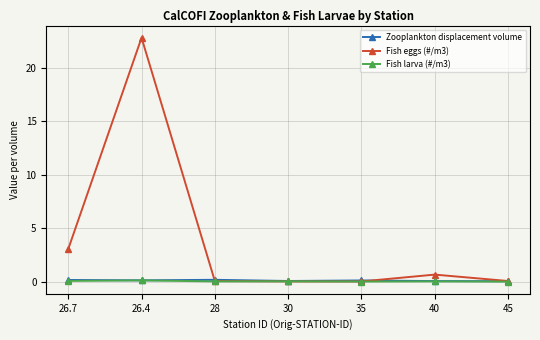

What is the label of the 6th point from the left?

40